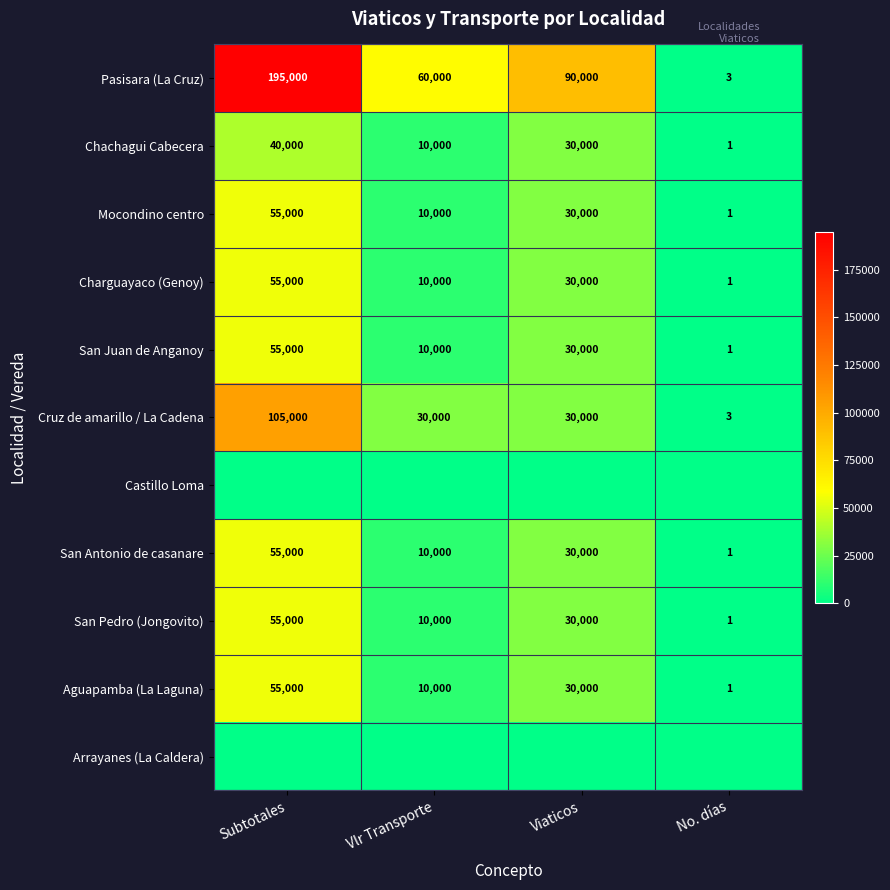

Between Viaticos and Vlr Transporte, which is larger?

Viaticos